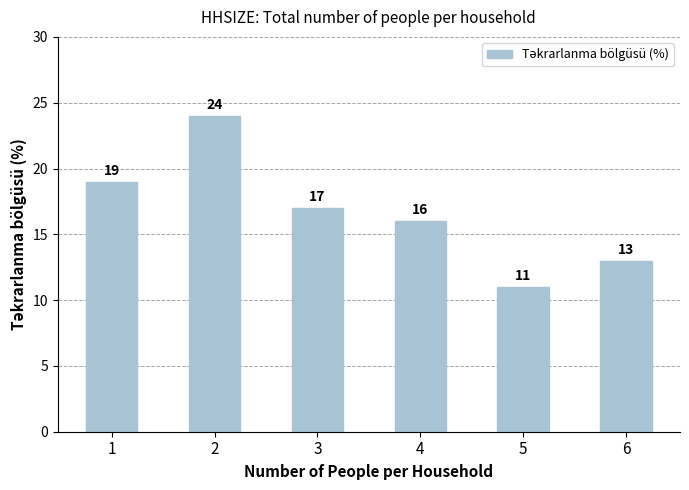

What is the value of the 3rd bar from the left?

17